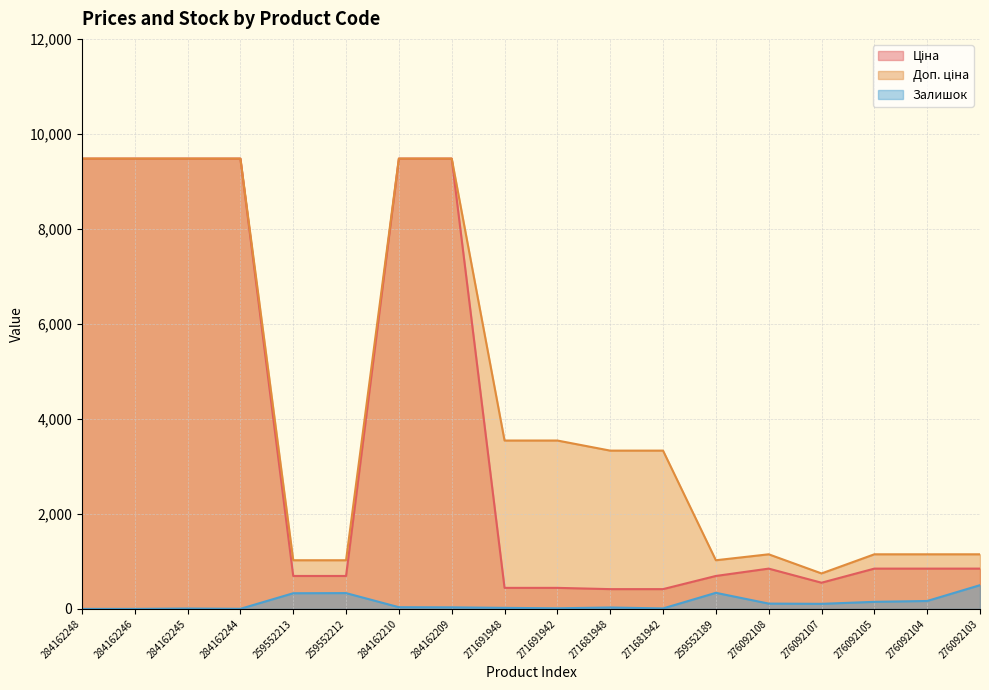

Which series has the largest total across all categories?

Доп. ціна